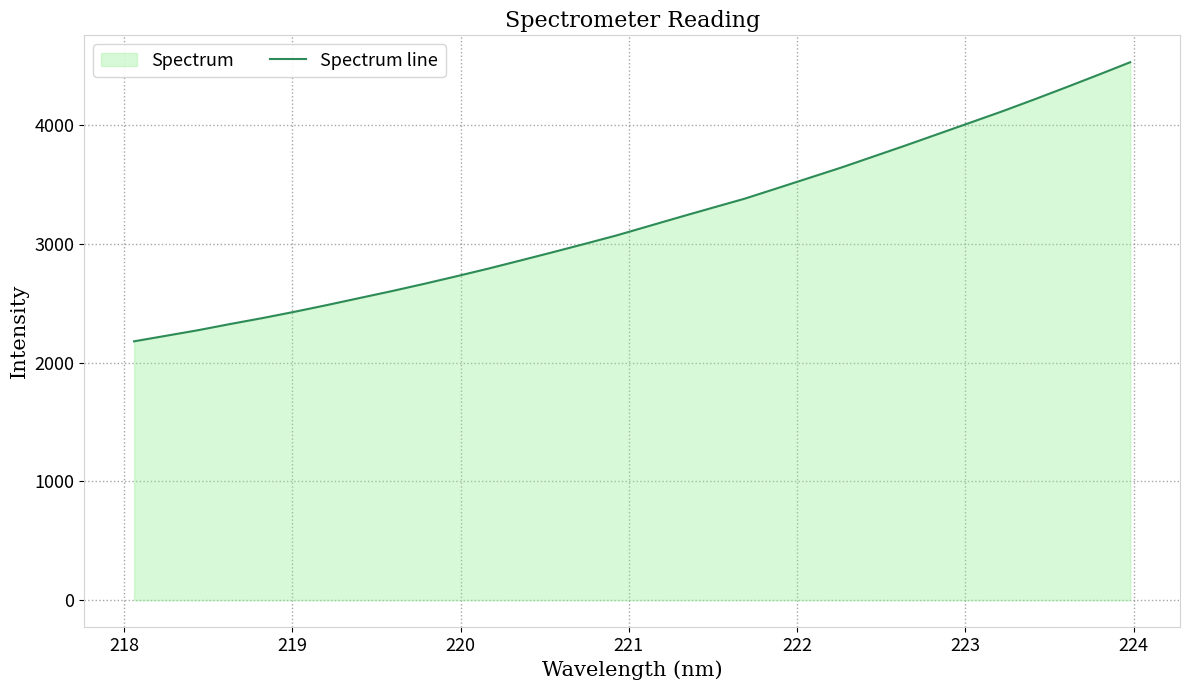

Reading left to right, list all the values displayed in this chart.

2179.4	2226.3	2273.5	2325.6	2375.5	2428.7	2484.8	2543.3	2601.3	2662.2	2725.5	2790.6	2859.0	2928.2	2998.8	3070.7	3149.1	3227.6	3304.5	3381.0	3467.9	3555.1	3642.5	3735.2	3828.3	3923.6	4018.9	4114.6	4214.9	4317.7	4422.5	4529.2